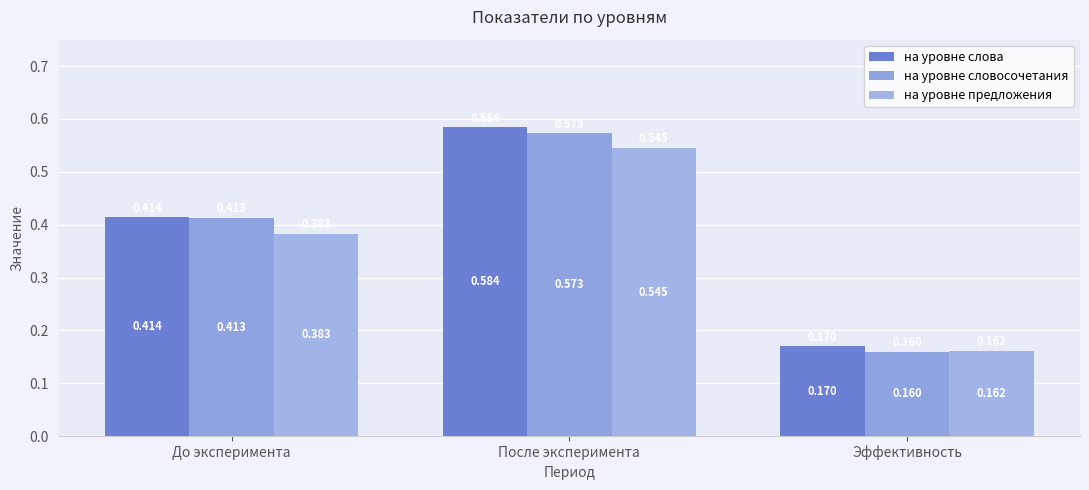

The на уровне предложения series shows 0.2 at Эффективность. True or false?

True